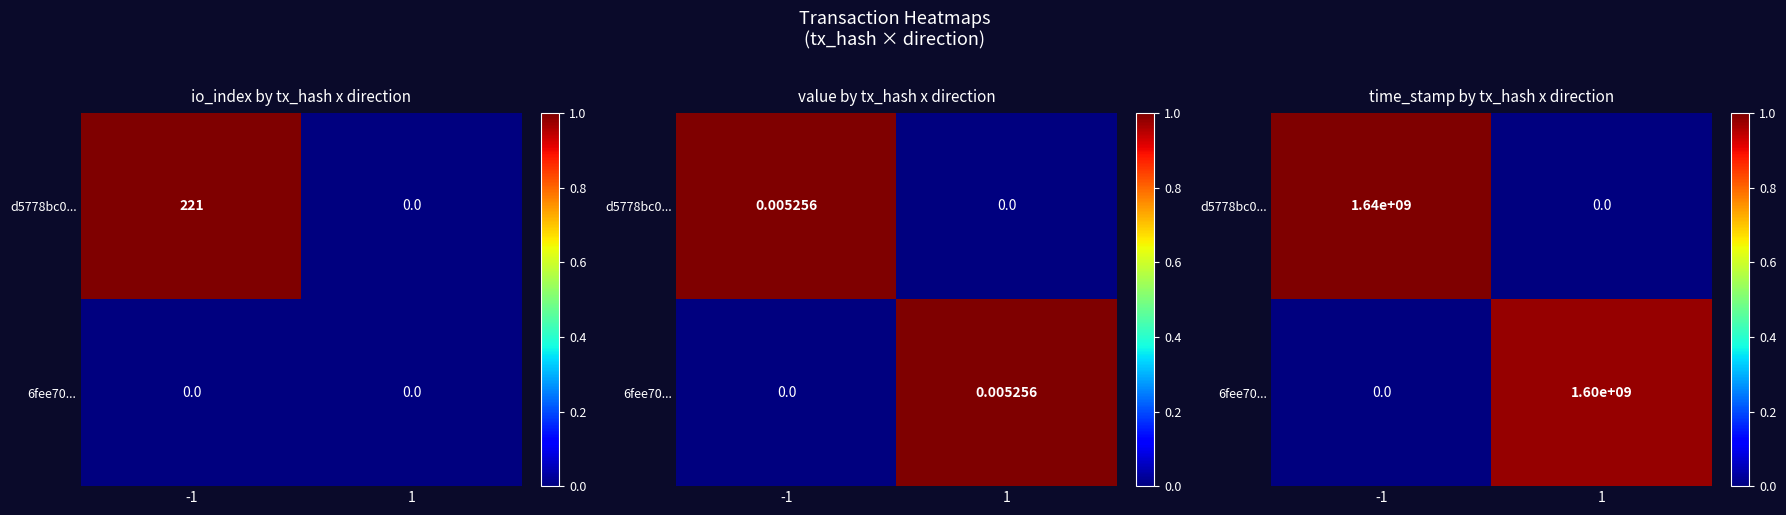

Which category has the lowest value in the 6fee70... series?

-1